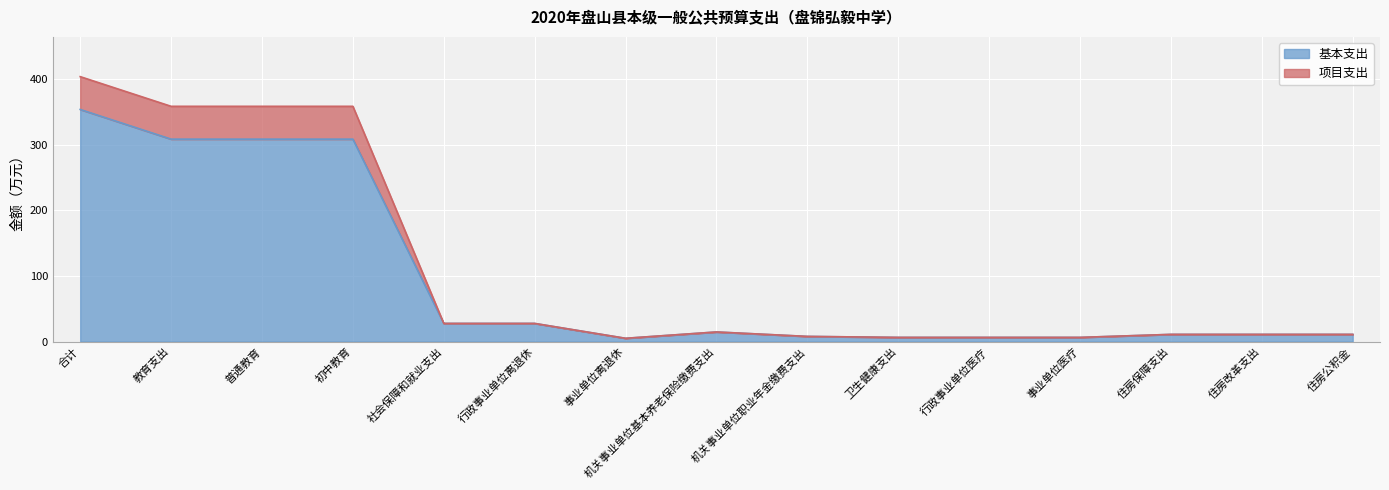

Where is 项目支出 nearest to the value 204?

教育支出